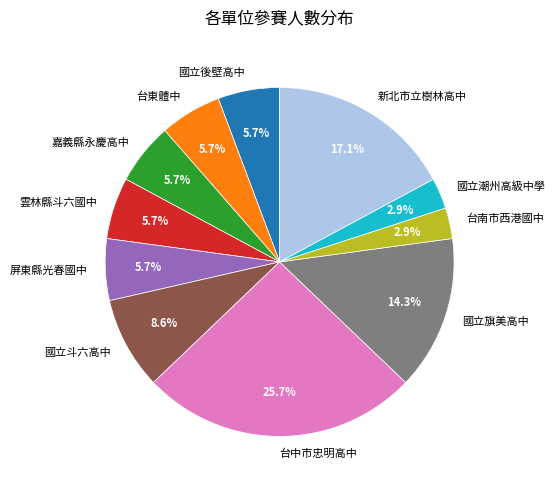

Is it true that 嘉義縣永慶高中 is 6% of the pie?

True